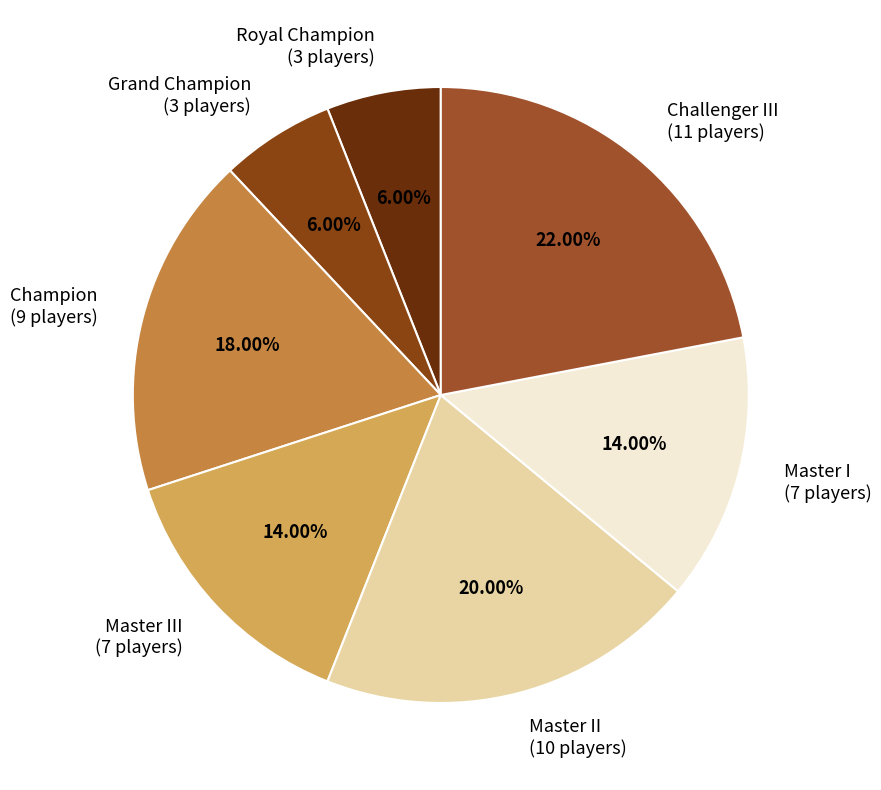

What is the largest slice in the pie chart?

Challenger III (11 players)